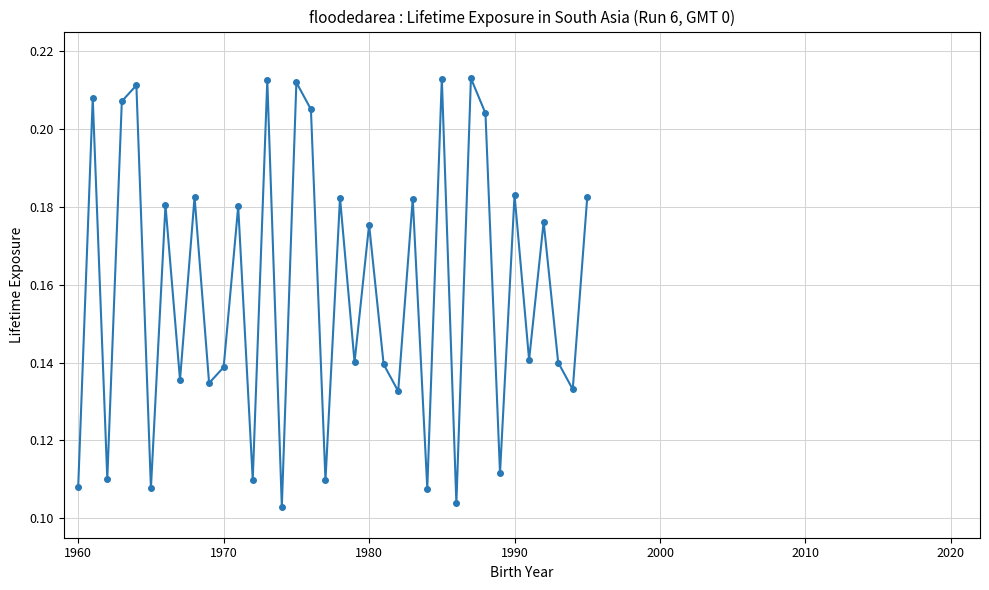

True or false: there are more than 0 points higher than both neighbors.

True